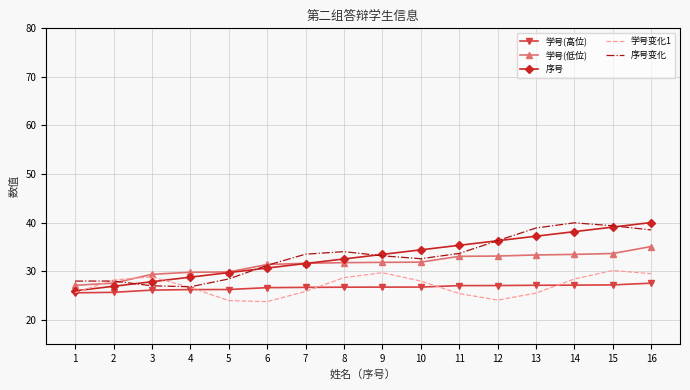

True or false: 学号(低位) and 学号(高位) cross at least once.

False